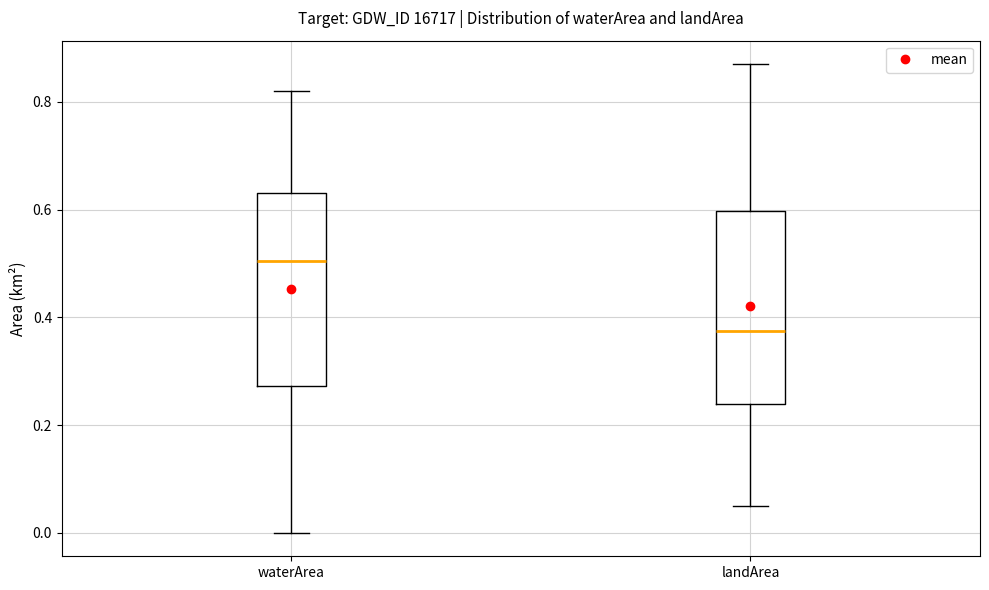

Reading left to right, read every box against the y-axis: the position of its median line, the range the box covers, and the ends of its whiskers. The values are not printed on the chart, so give them approximately, as read against the axis.

waterArea: median 0.50, box 0.28 to 0.64, whiskers 0.00 to 0.82
landArea: median 0.38, box 0.24 to 0.60, whiskers 0.06 to 0.88